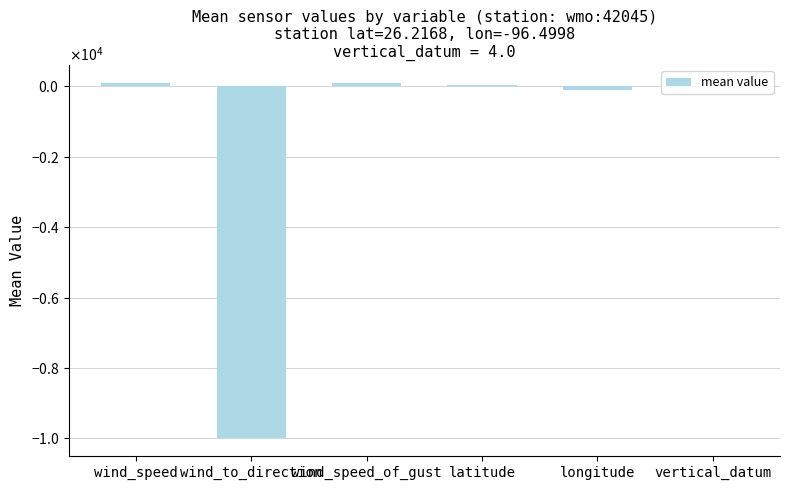

List the labels in order of value, smallest first.

wind_to_direction, longitude, vertical_datum, latitude, wind_speed, wind_speed_of_gust